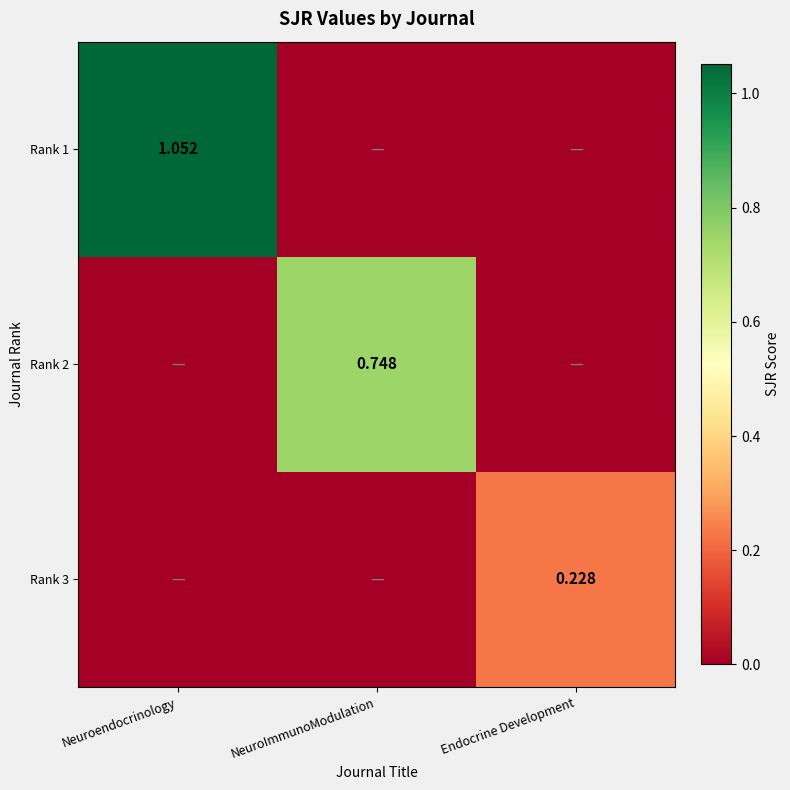

True or false: Rank 1 has a value of 1.7 at Neuroendocrinology.

False